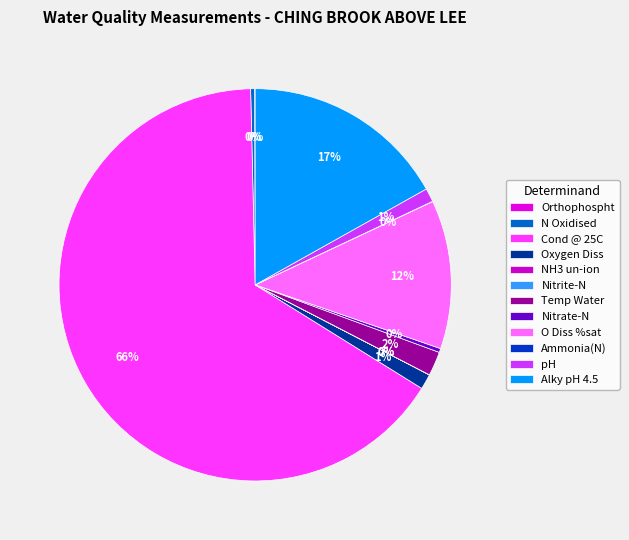

Count the number of slices in the pie.

12